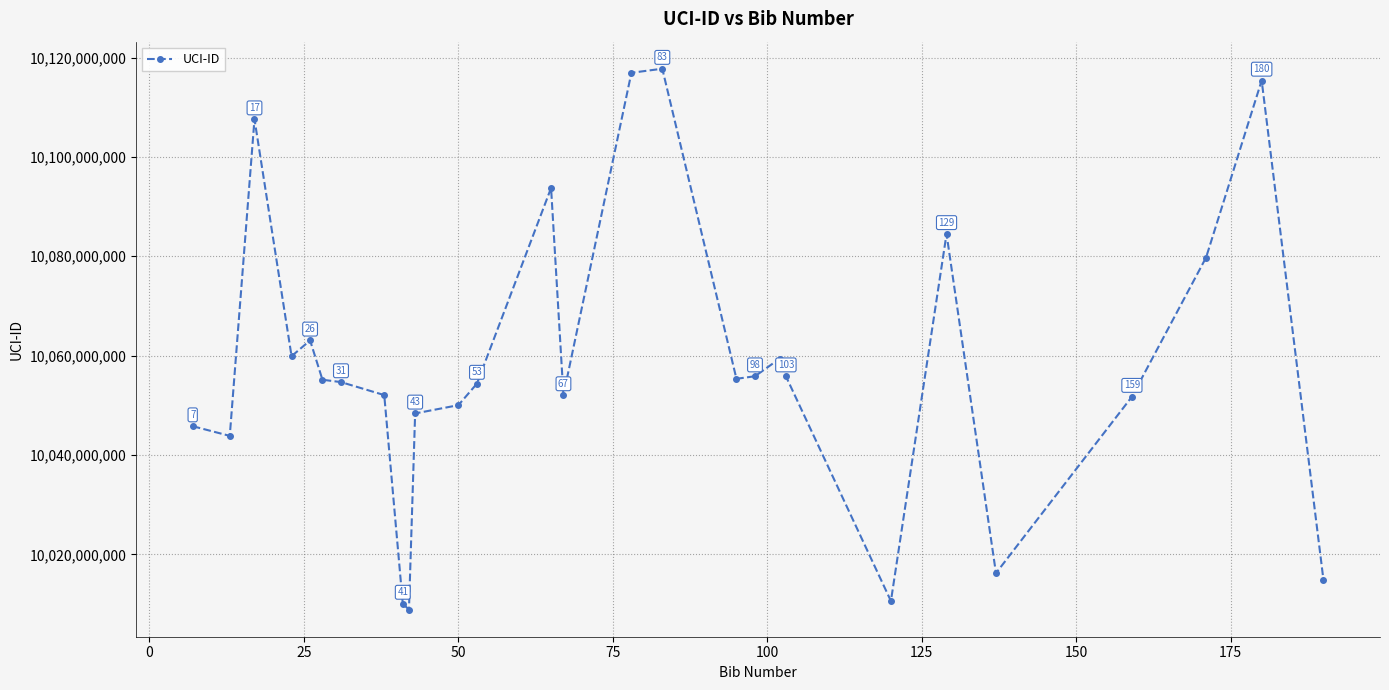

What is the value of the 17th point from the left?

10117749795